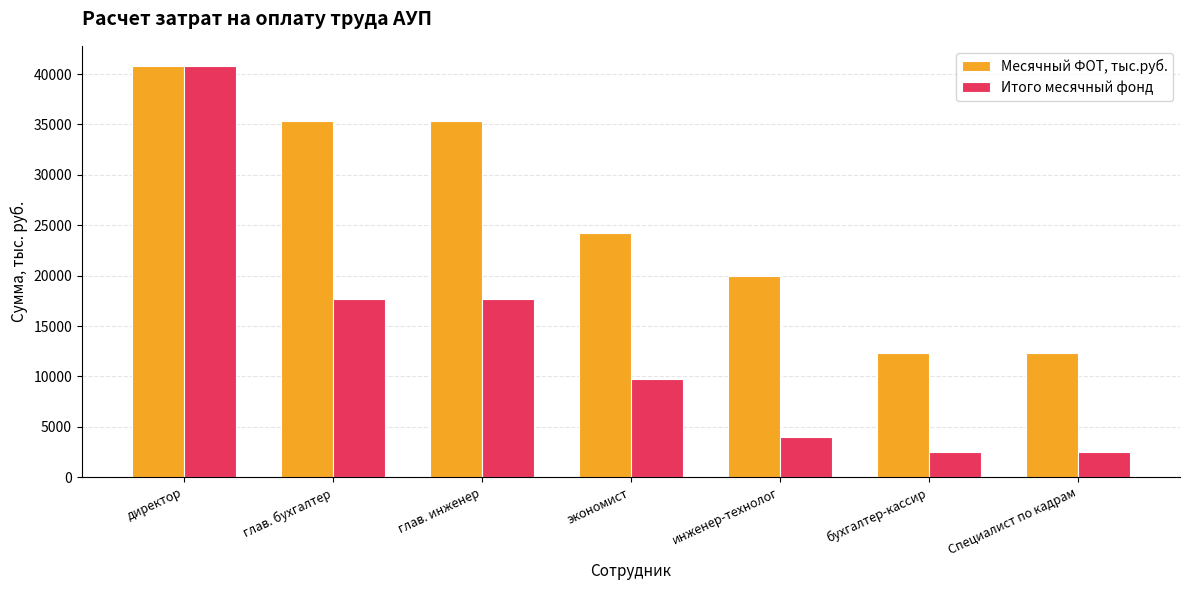

Reading left to right, list all the values displayed in this chart.

Месячный ФОТ, тыс.руб.: директор=40768.4	глав. бухгалтер=35332.7	глав. инженер=35332.7	экономист=24279.9	инженер-технолог=19931.2	бухгалтер-кассир=12321.1	Специалист по кадрам=12321.1
Итого месячный фонд: директор=40768.4	глав. бухгалтер=17666.3	глав. инженер=17666.3	экономист=9711.9	инженер-технолог=3986.2	бухгалтер-кассир=2464.2	Специалист по кадрам=2464.2